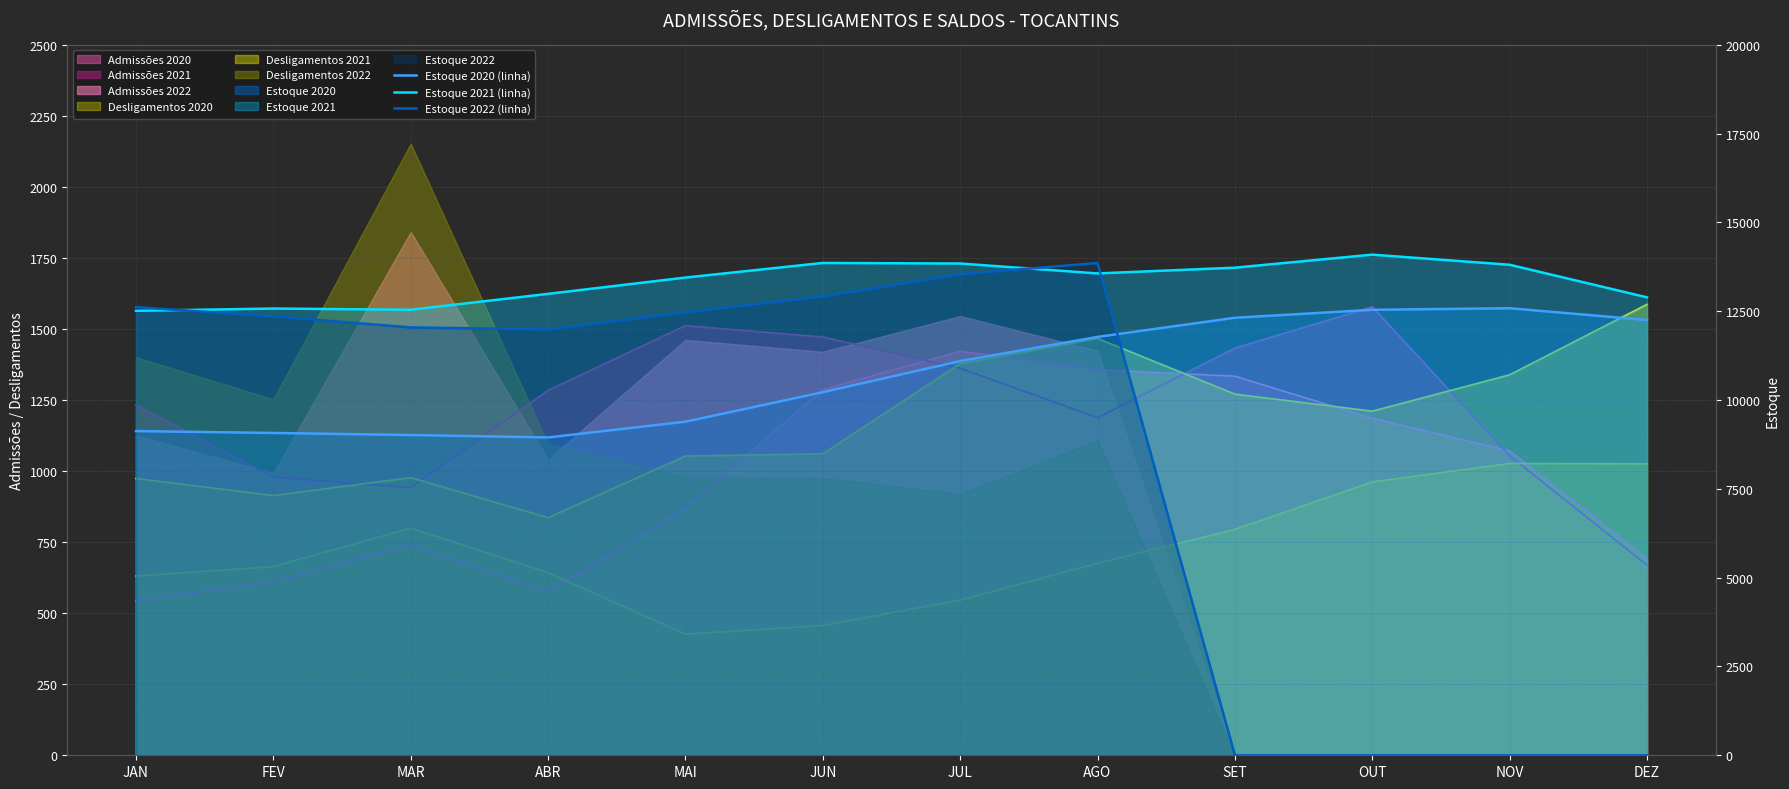

True or false: Estoque 2020 (linha) has more than 0 points higher than both neighbors.

True